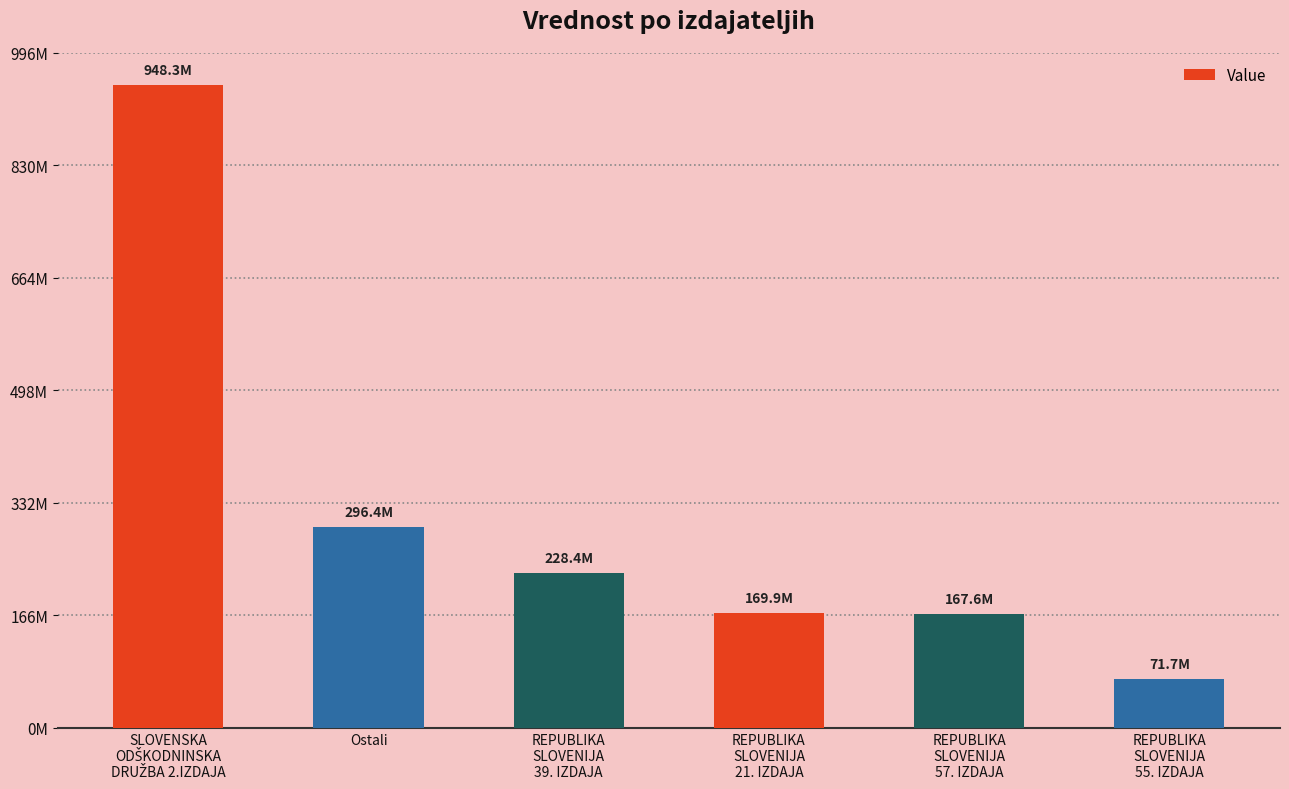

What is the difference between the values at Ostali and REPUBLIKA
SLOVENIJA
57. IZDAJA?

128795401.7